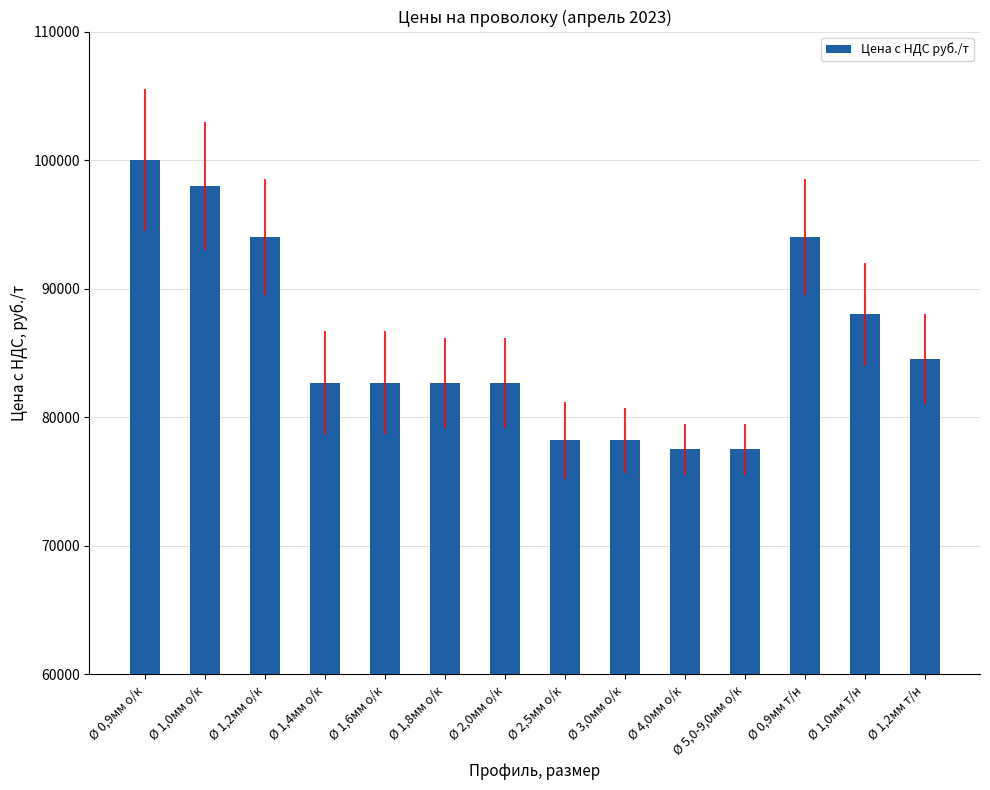

How many bars are there in total?

14